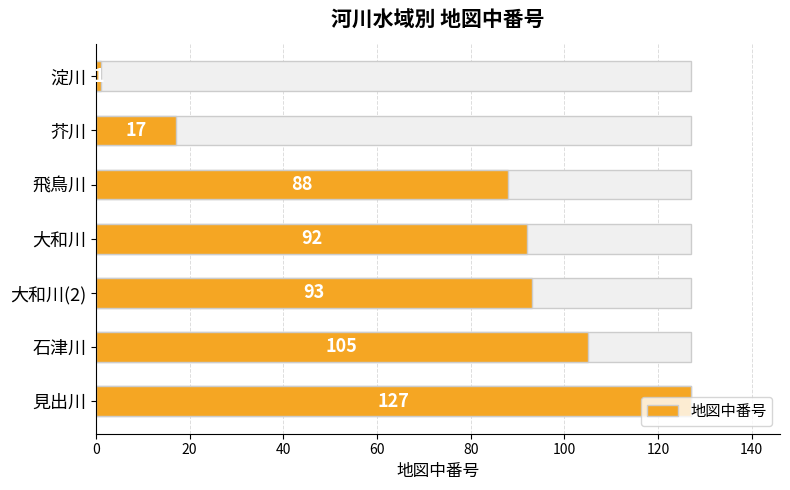

The value at 石津川 is 105. True or false?

True